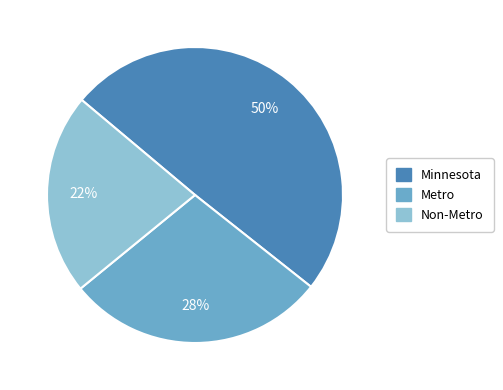

How many segments does this pie chart have?

3